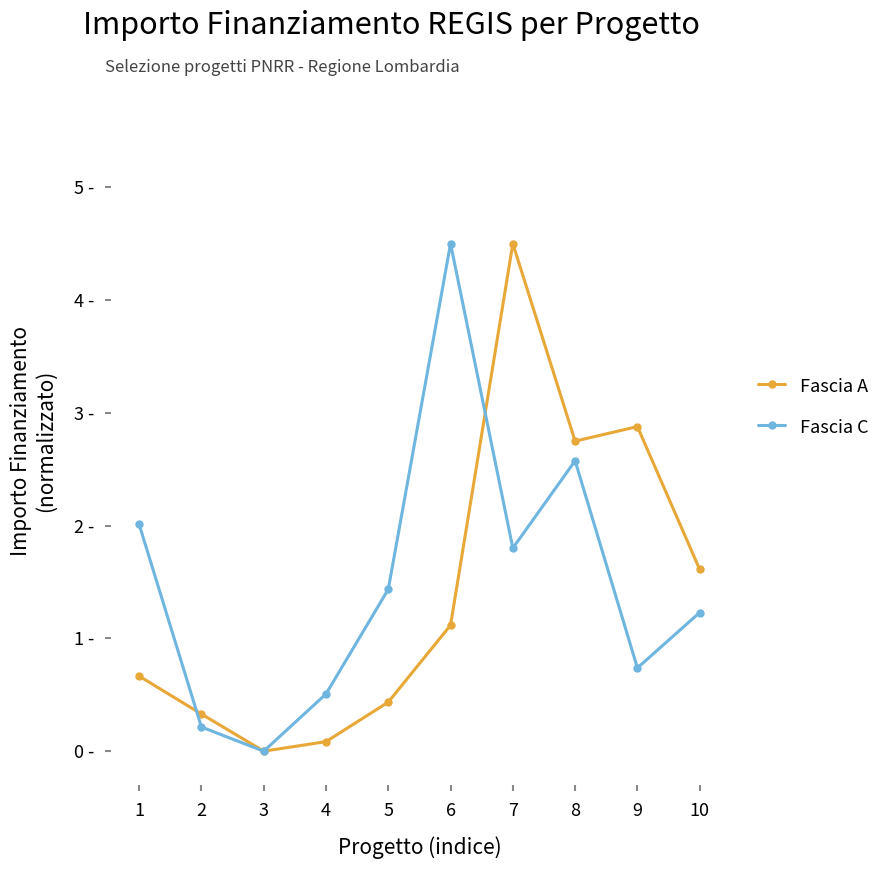

Does the chart have visible grid lines?

No